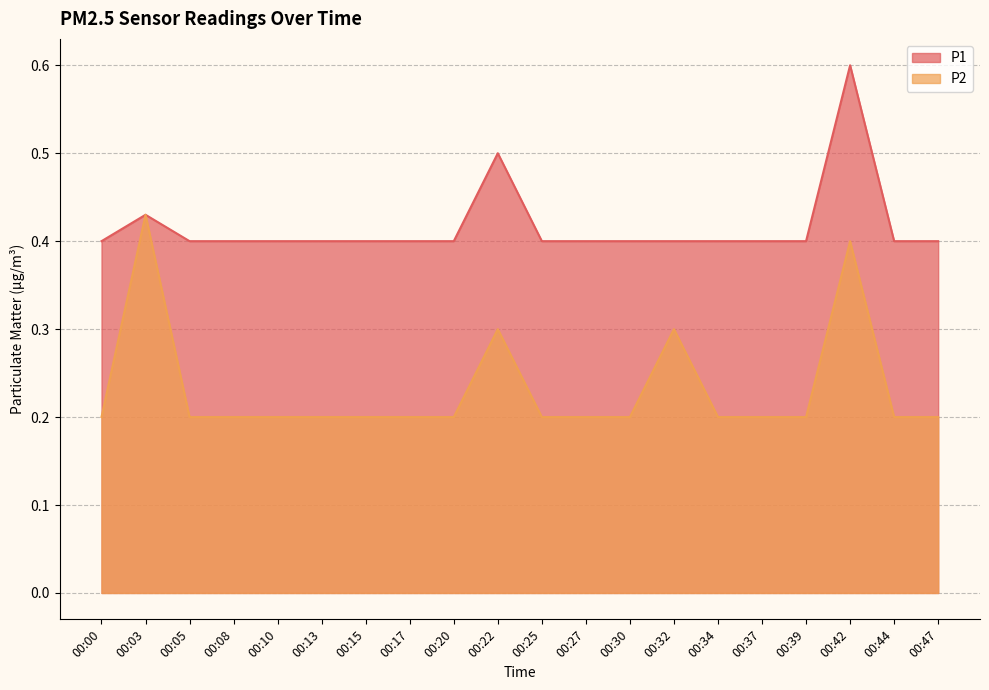

Count the number of categories in the chart.

20